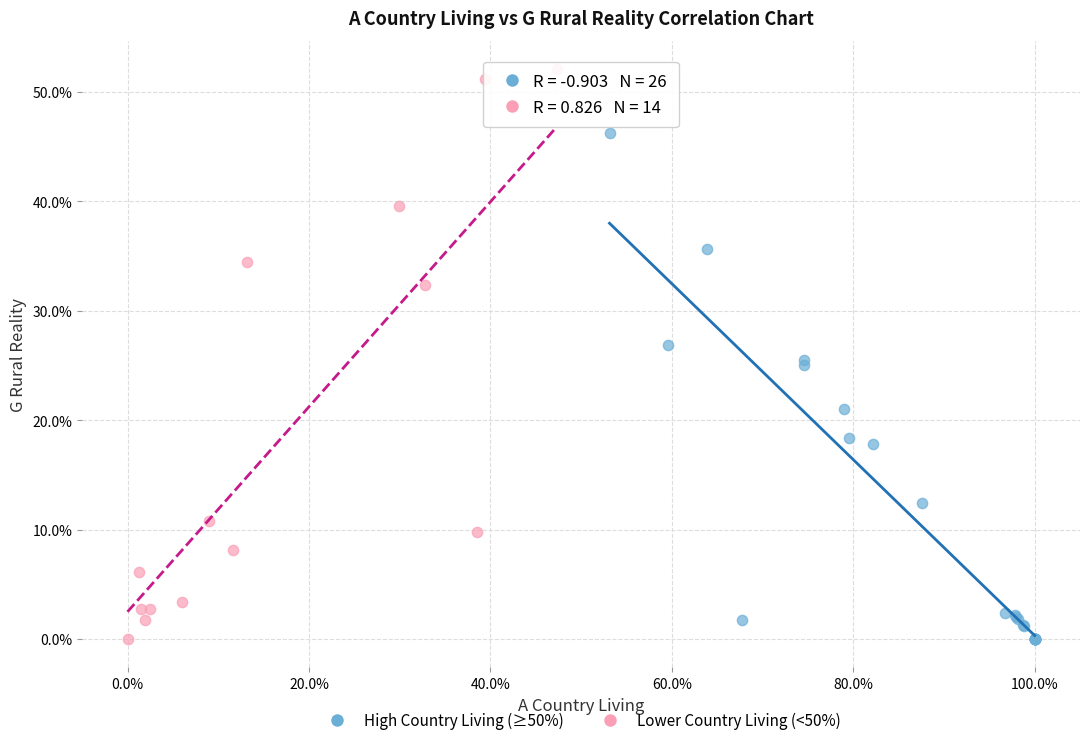

Which series has the widest spread of Y values?

Lower Country Living (<50%)